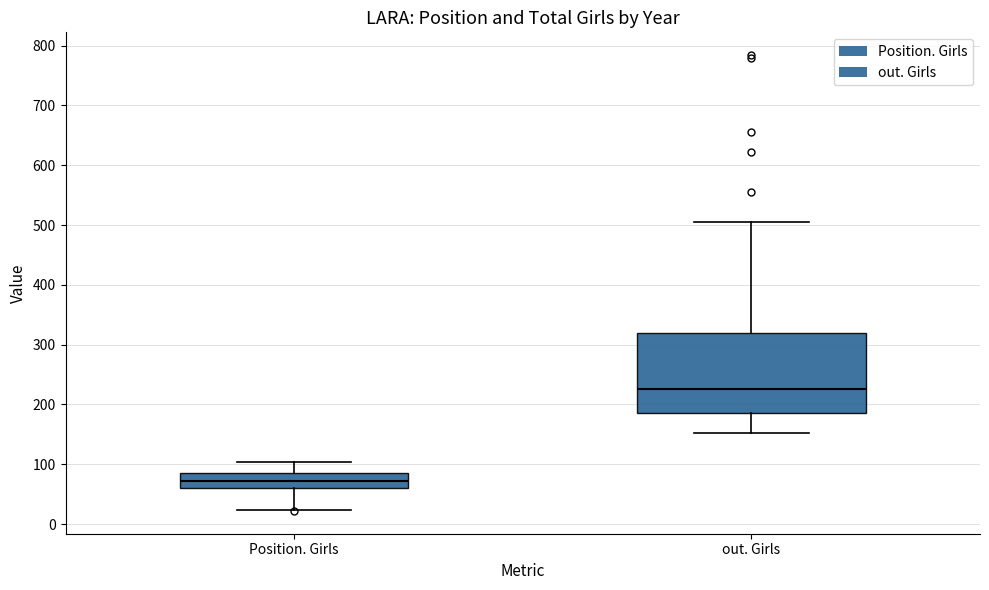

Comparing the boxes themselves (not the whiskers), which one is the tallest?

out. Girls